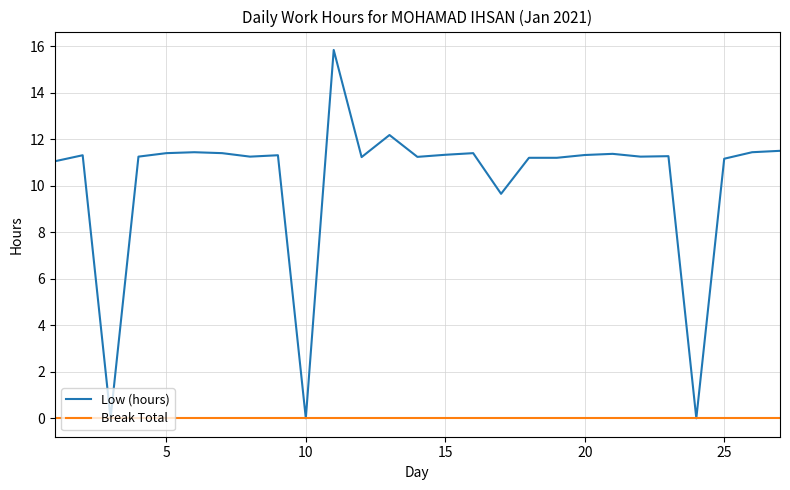

Which series has the largest total across all categories?

Low (hours)